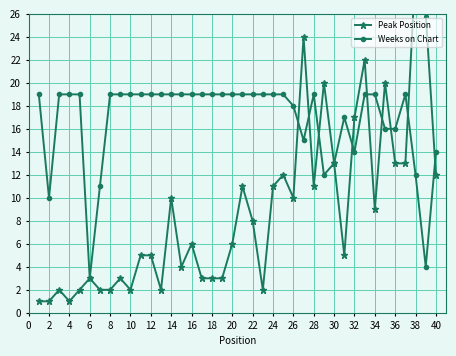

In Weeks on Chart, how many points are higher than both neighbors (excluding endpoints)?

3